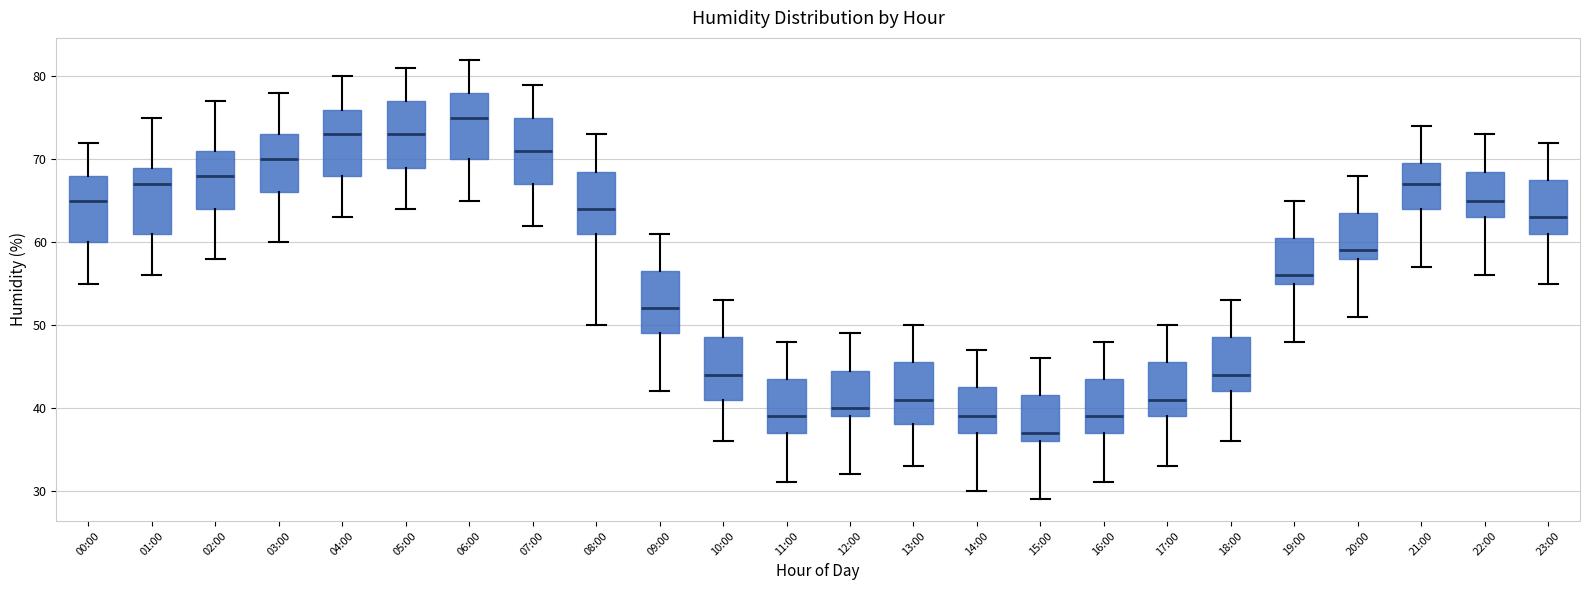

Which box has the lowest median line?

15:00